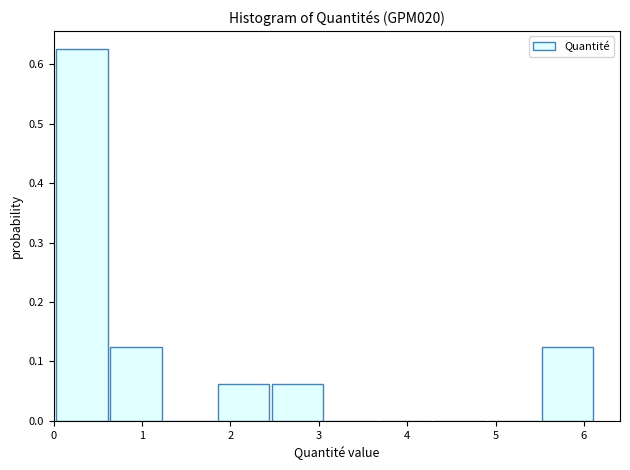

Reading left to right, list every bar in this chart as the range it spans on the x-axis followed by its height. Neither the bar edges nor the heights are printed on the chart, so give them approximately, as read against the axes.

0.0 to 0.6: 0.63
0.6 to 1.2: 0.13
1.2 to 1.8: 0
1.8 to 2.5: 0.06
2.5 to 3.1: 0.06
3.1 to 3.7: 0
3.7 to 4.3: 0
4.3 to 4.9: 0
4.9 to 5.5: 0
5.5 to 6.1: 0.13